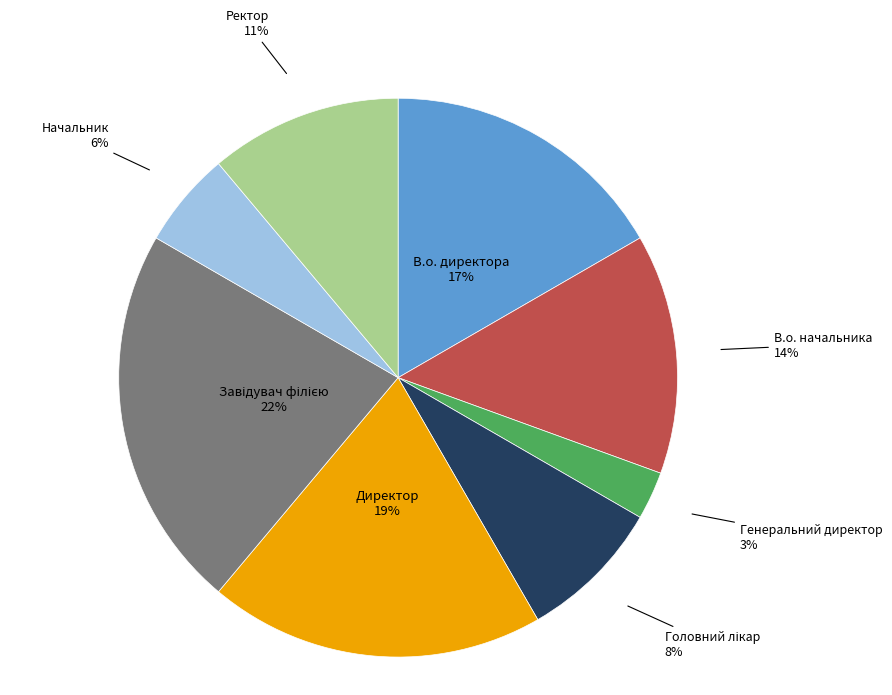

What percentage is the Директор slice, to the nearest percent?

19%